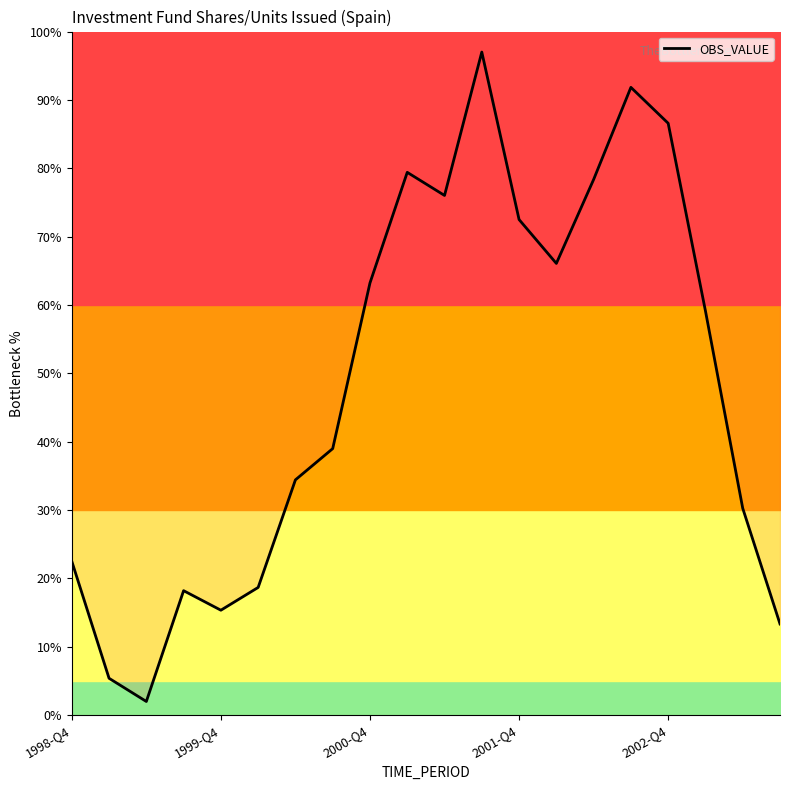

What is the ratio of the value at 8 to the value at 14?

0.8